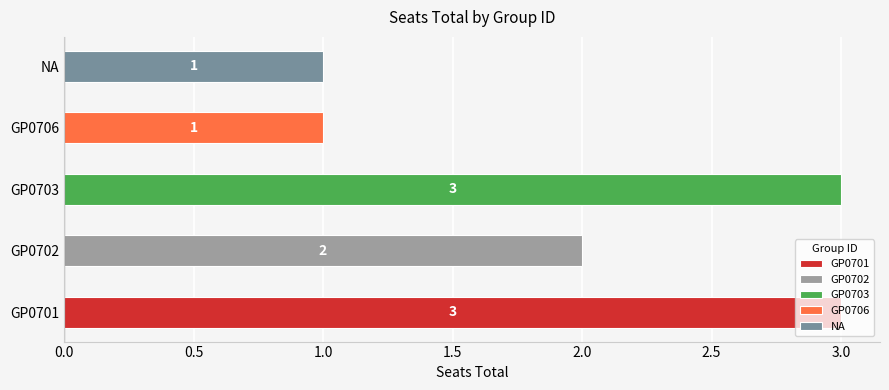

What is the label of the 2nd bar from the right?

GP0706